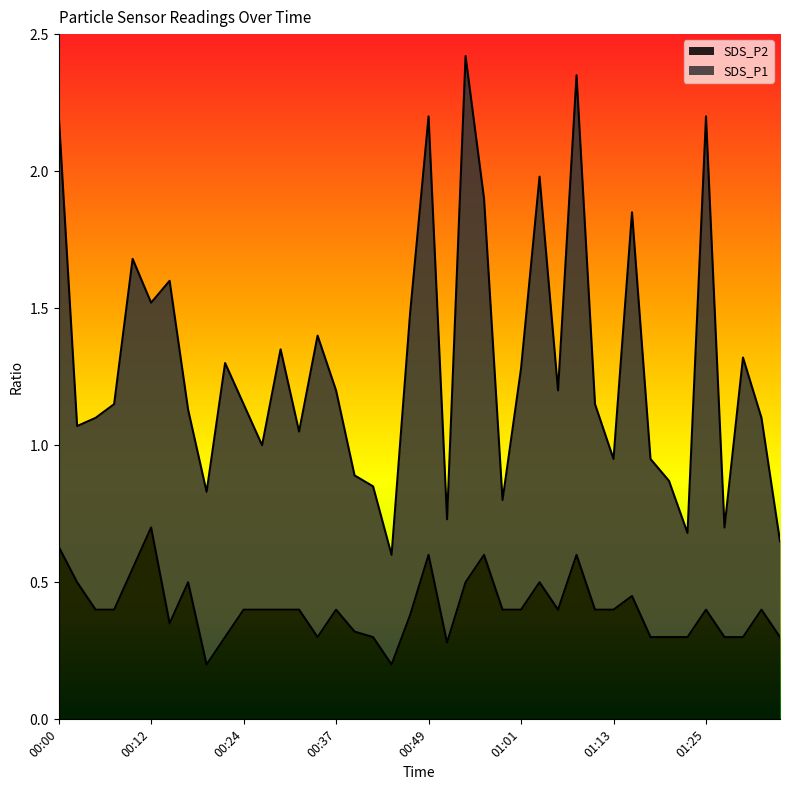

True or false: SDS_P2 and SDS_P1 cross at least once.

False